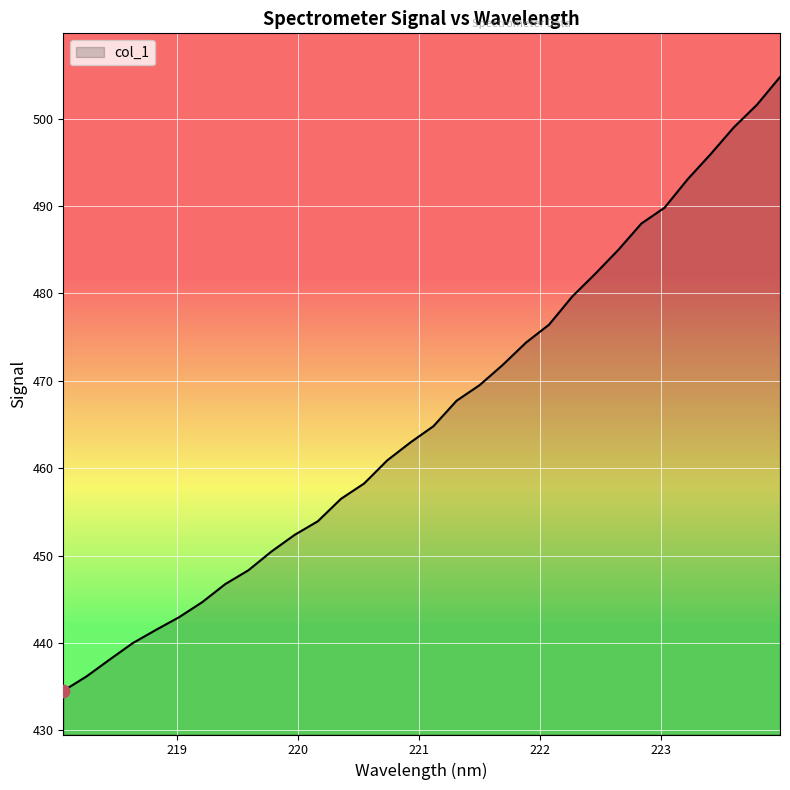

Which has a higher value, 219.3979 or 222.263?

222.263